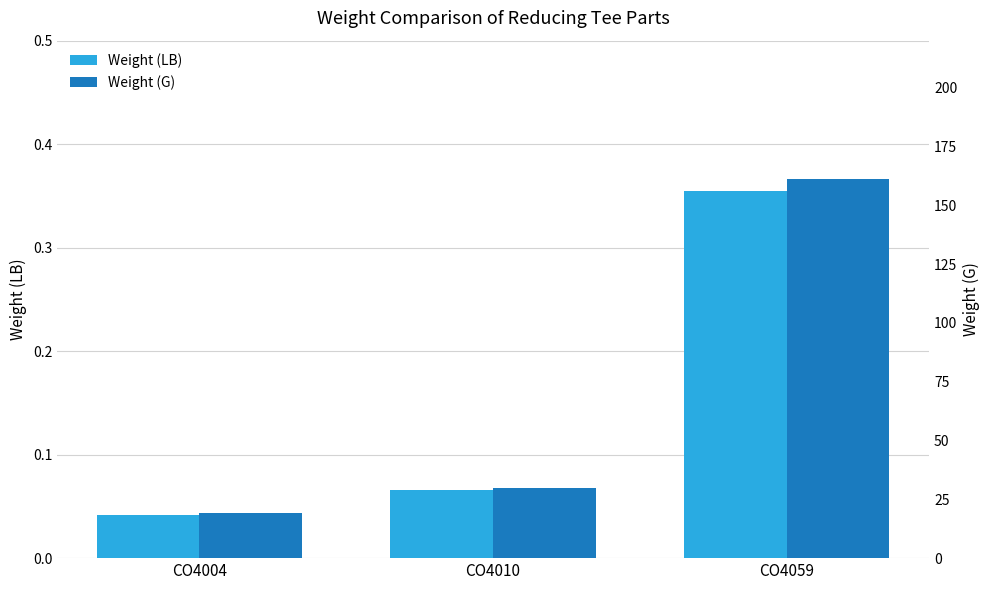

What is the lowest value of the Weight (G) series?

19.0